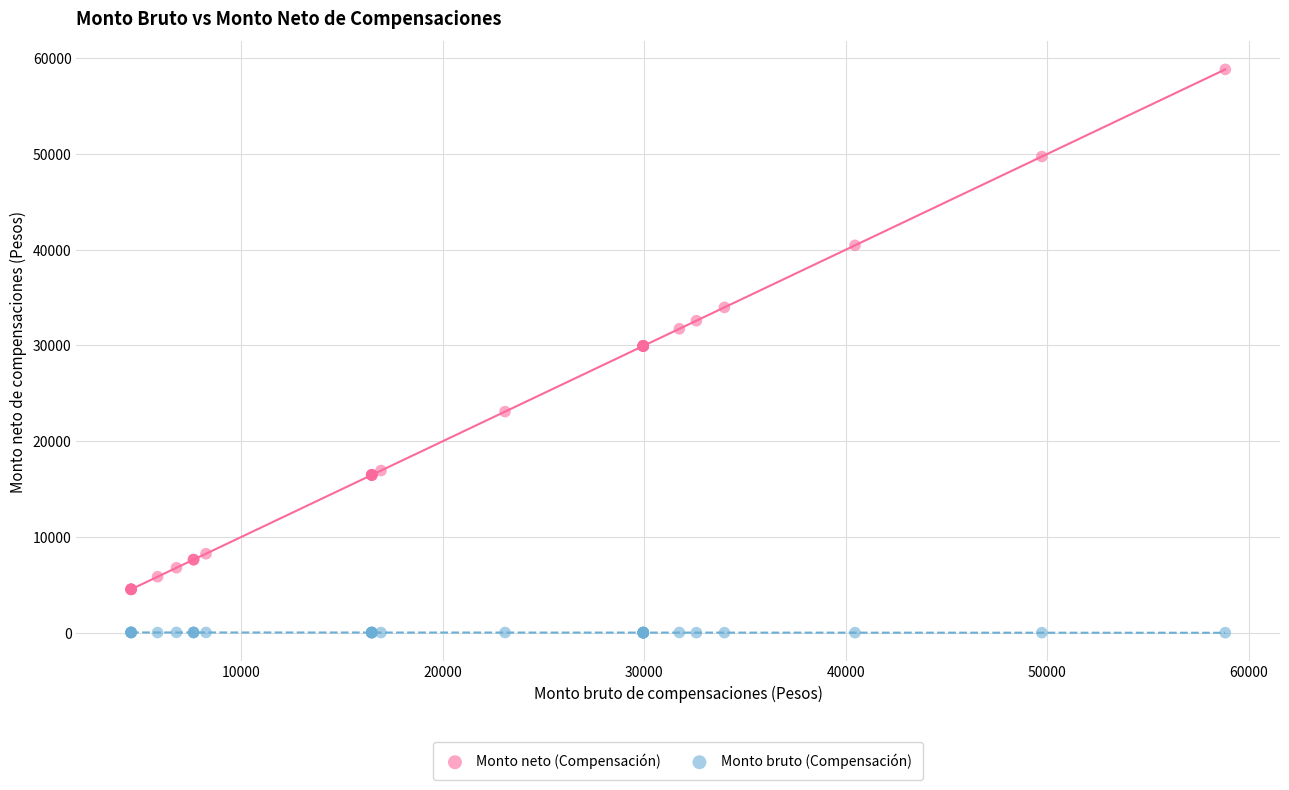

Which series contains the highest Y value?

Monto neto (Compensación)